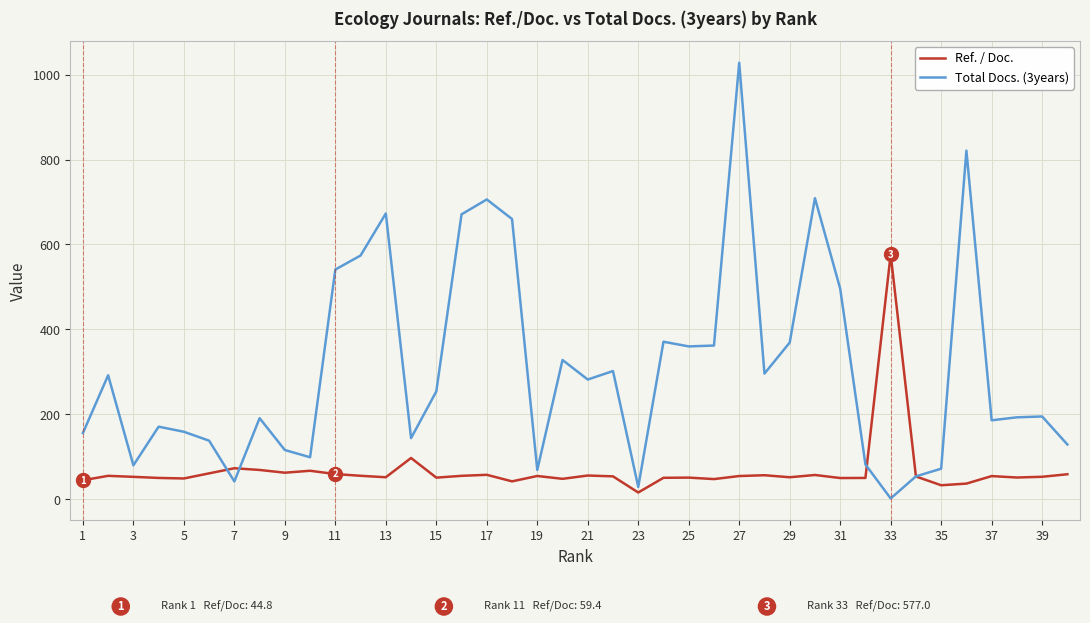

List the series in order of their overall mean, highest first.

Total Docs. (3years), Ref. / Doc.